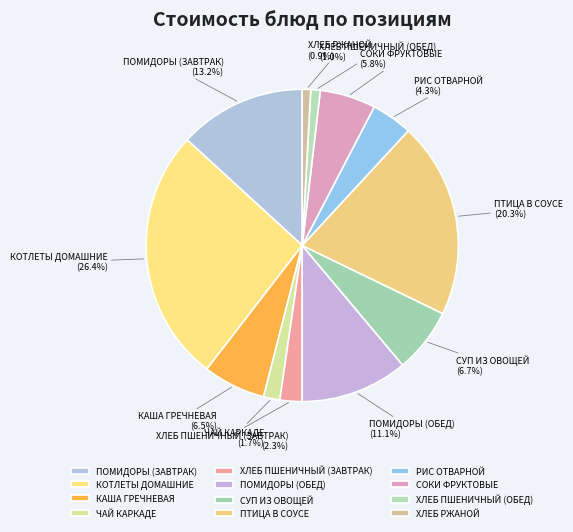

What is the largest slice in the pie chart?

КОТЛЕТЫ ДОМАШНИЕ